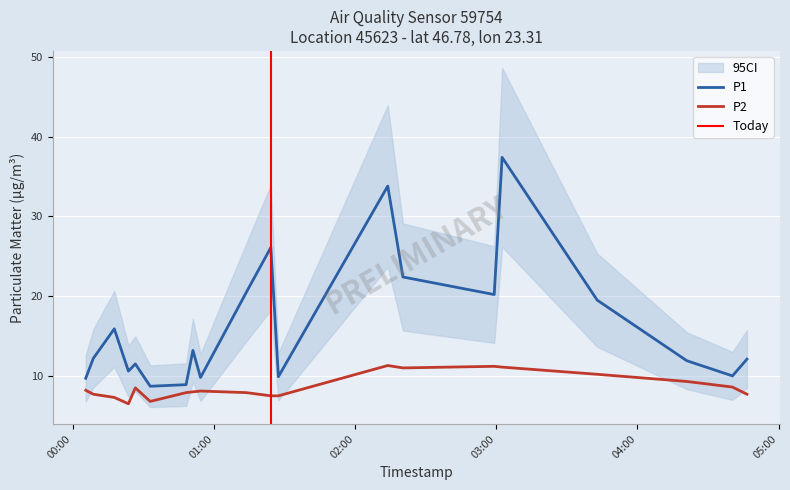

Which series changed the most between 2023-08-24T00:05:28 and 2023-08-24T00:08:42?

P1